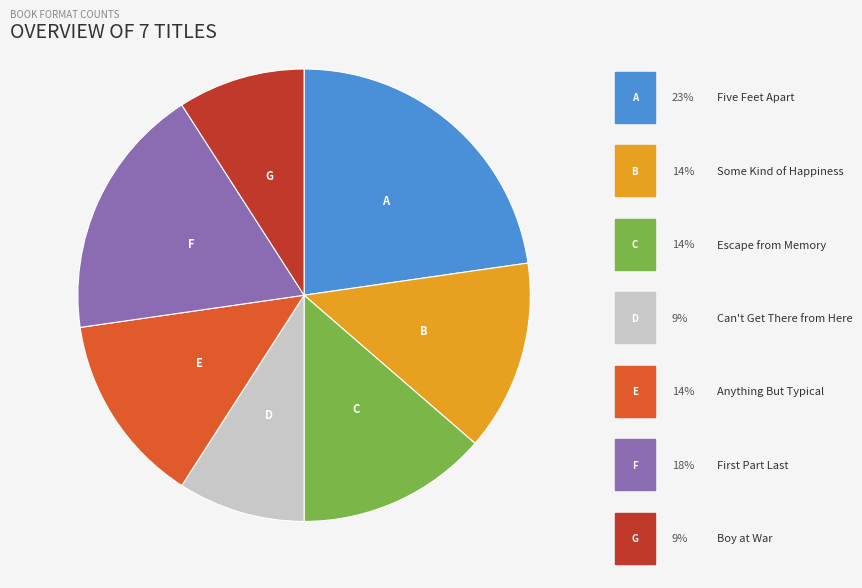

Does any single category account for the majority?

No